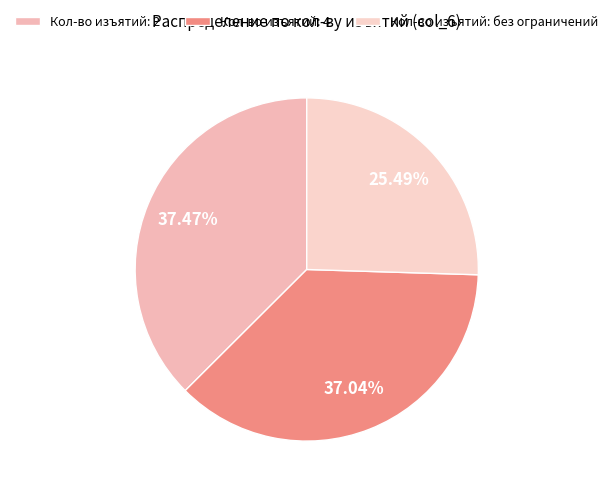

How many segments does this pie chart have?

3